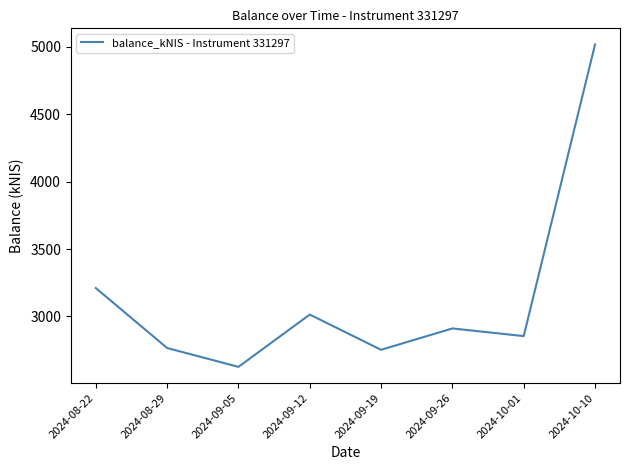

What is the sum of the values at 2024-10-10 and 2024-09-12?

8030.9